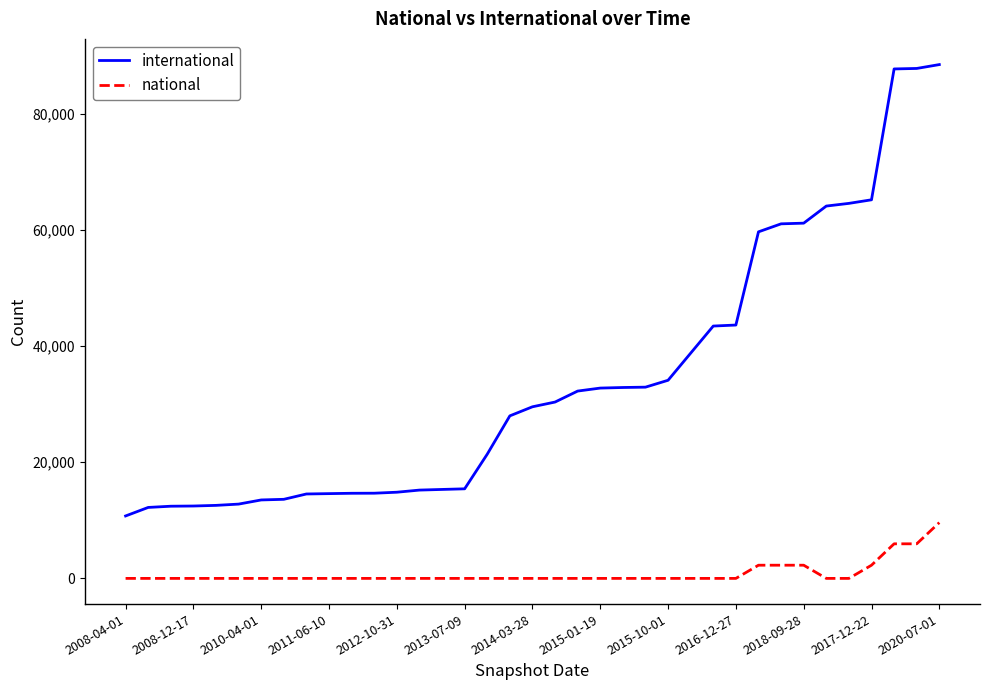

True or false: international and national cross at least once.

False